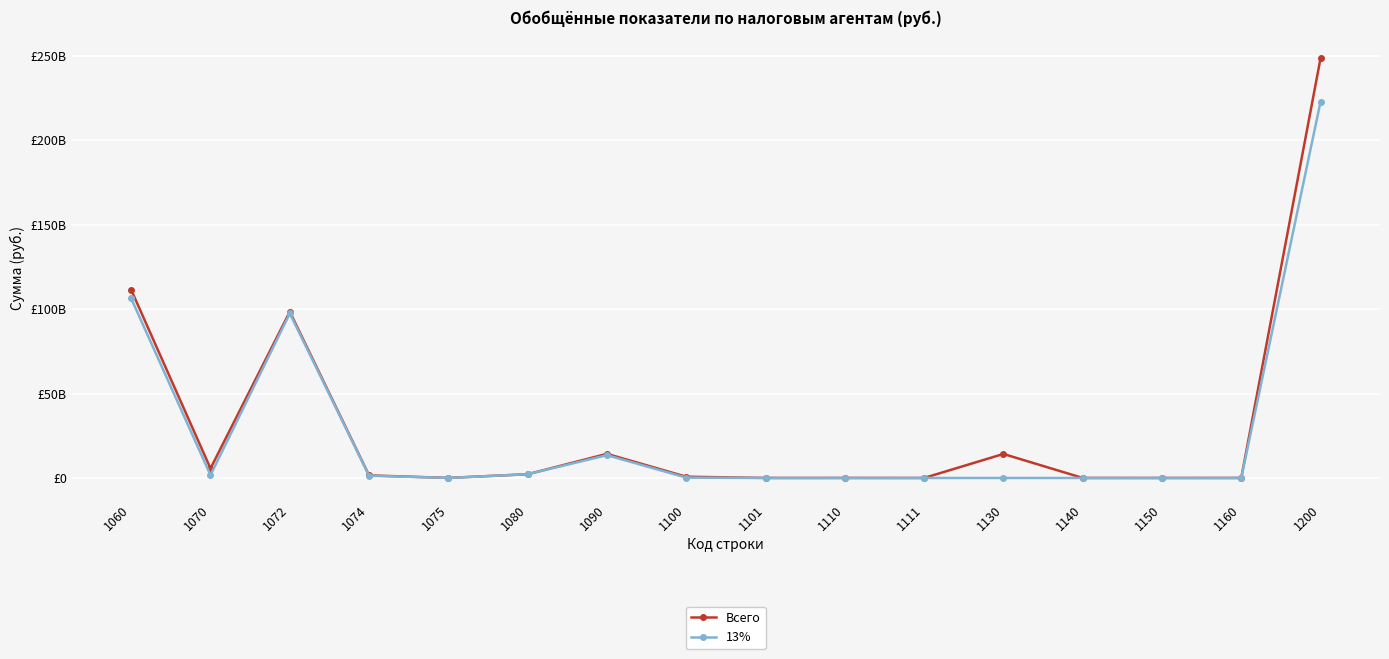

True or false: Всего and 13% intersect in this chart.

False